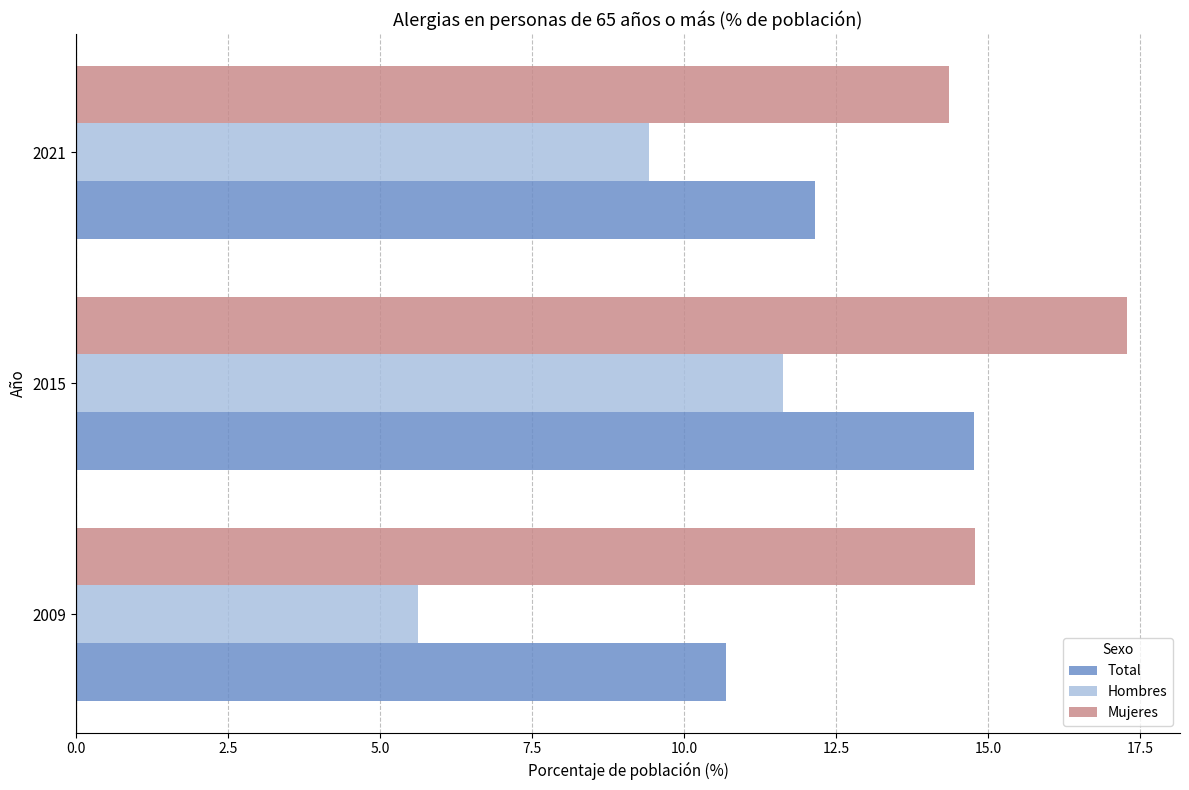

Between 2009 and 2015, which series saw the biggest shift?

Hombres